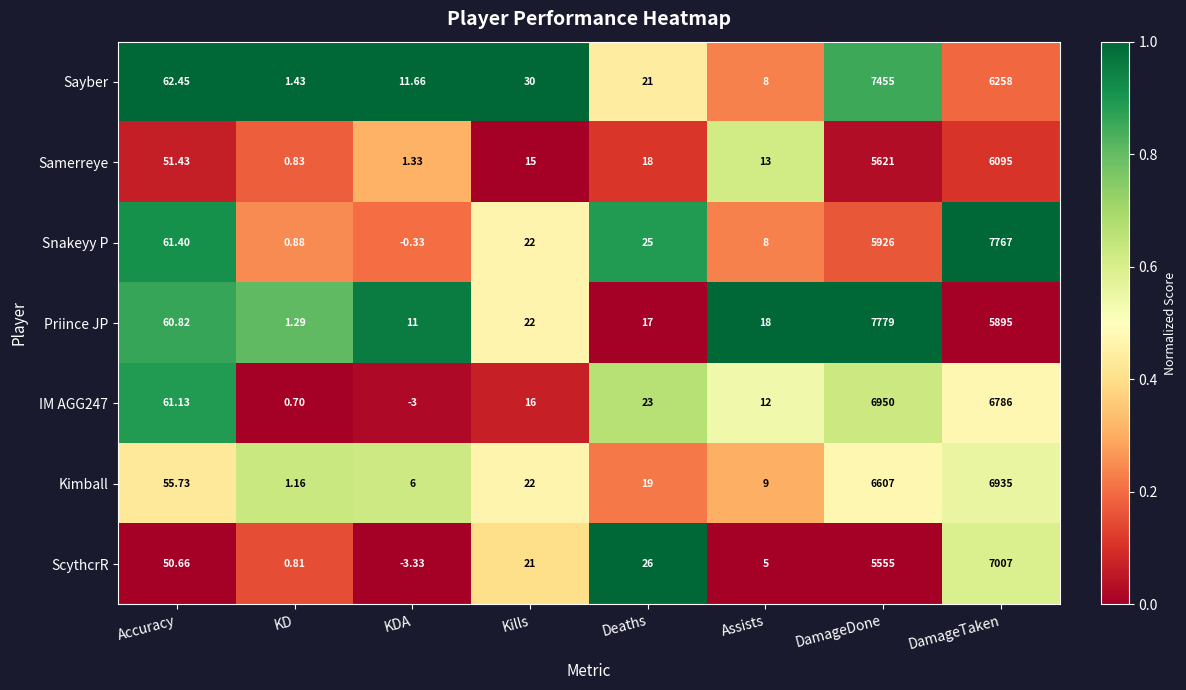

Which category has the lowest value across all series?

KDA